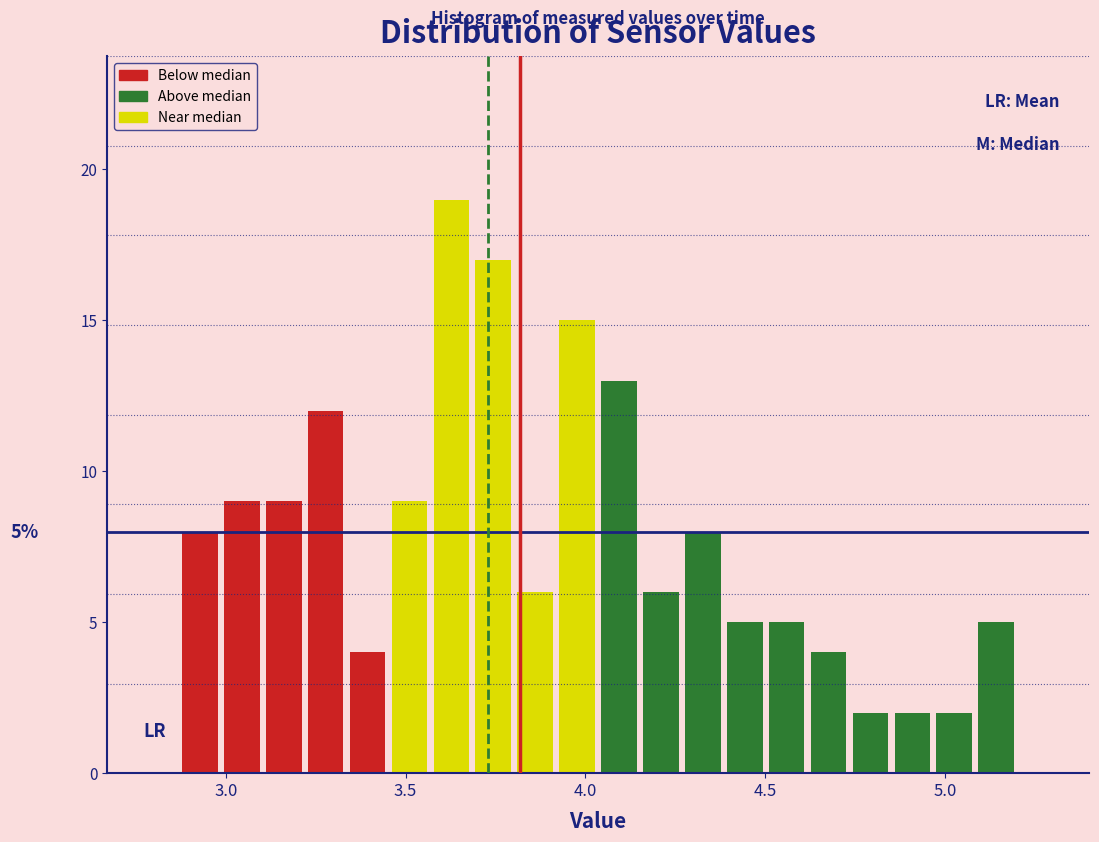

Read against the x-axis, roughly where is the centre of the tallest bar?

3.65